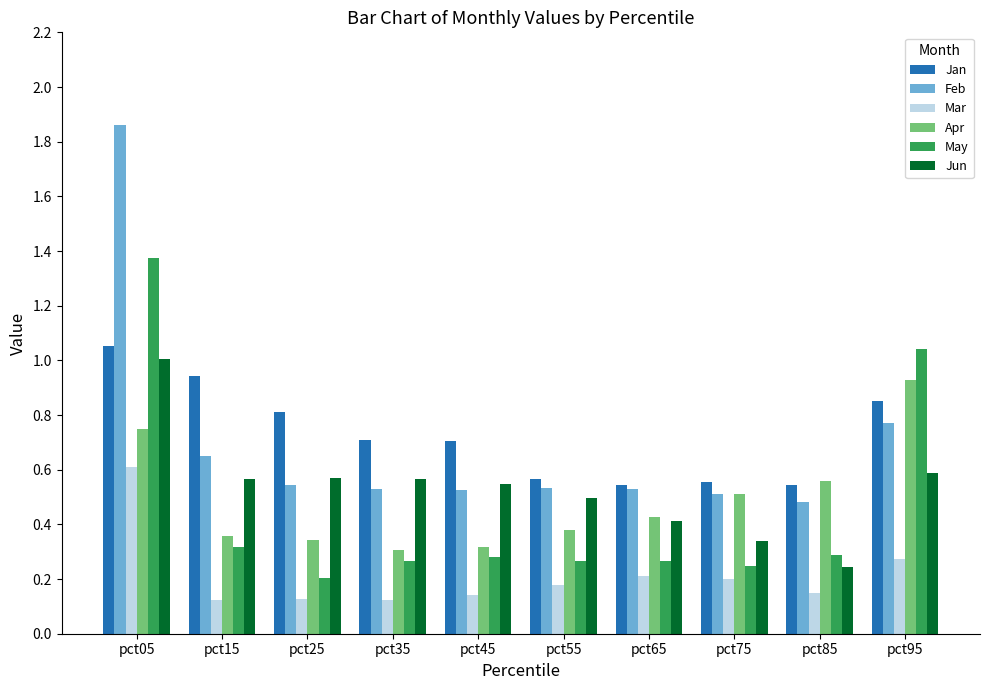

Rank the series at pct15 from lowest to highest value.

Mar, May, Apr, Jun, Feb, Jan